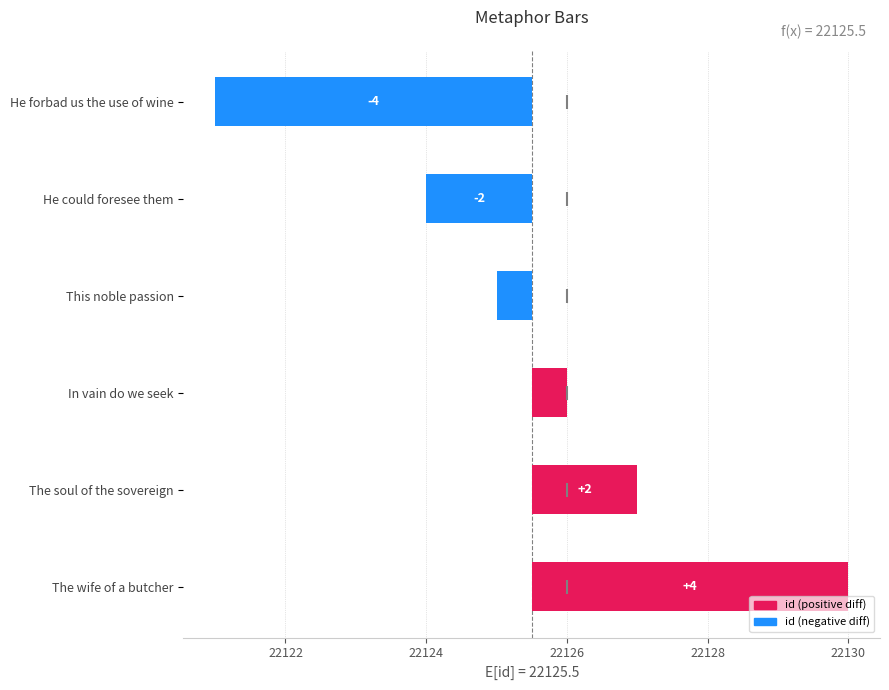

Which series reaches the minimum Y coordinate?

id